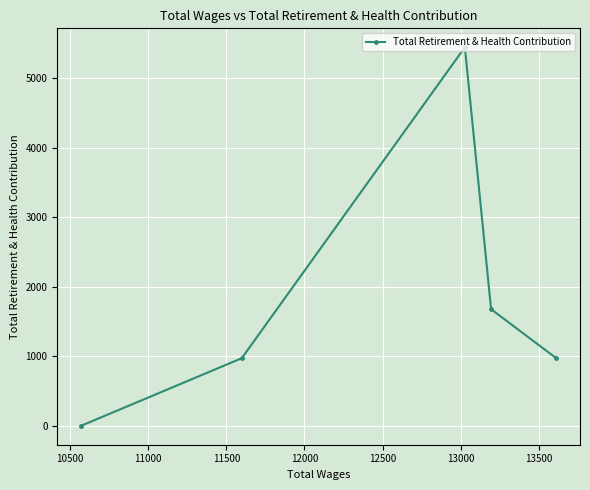

True or false: the data has more than 2 interior local peaks.

False